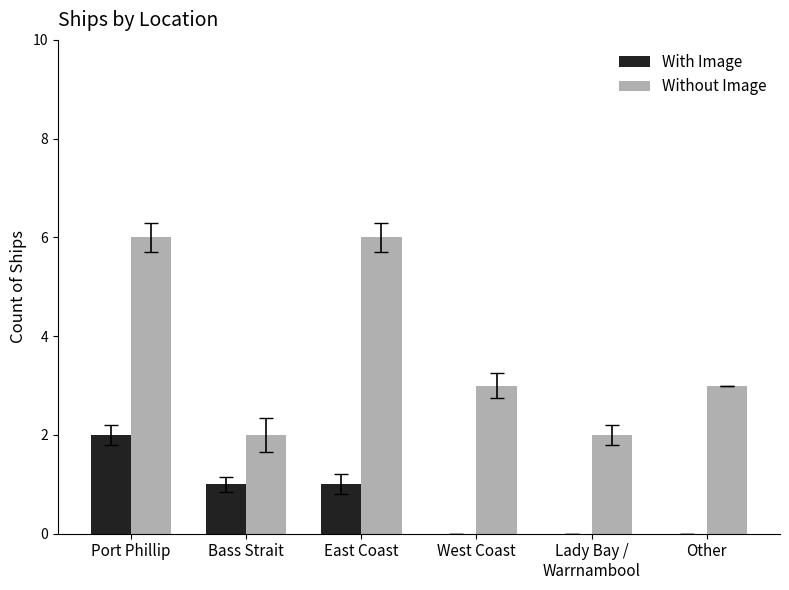

The value of With Image at Lady Bay /
Warrnambool is 1. True or false?

False